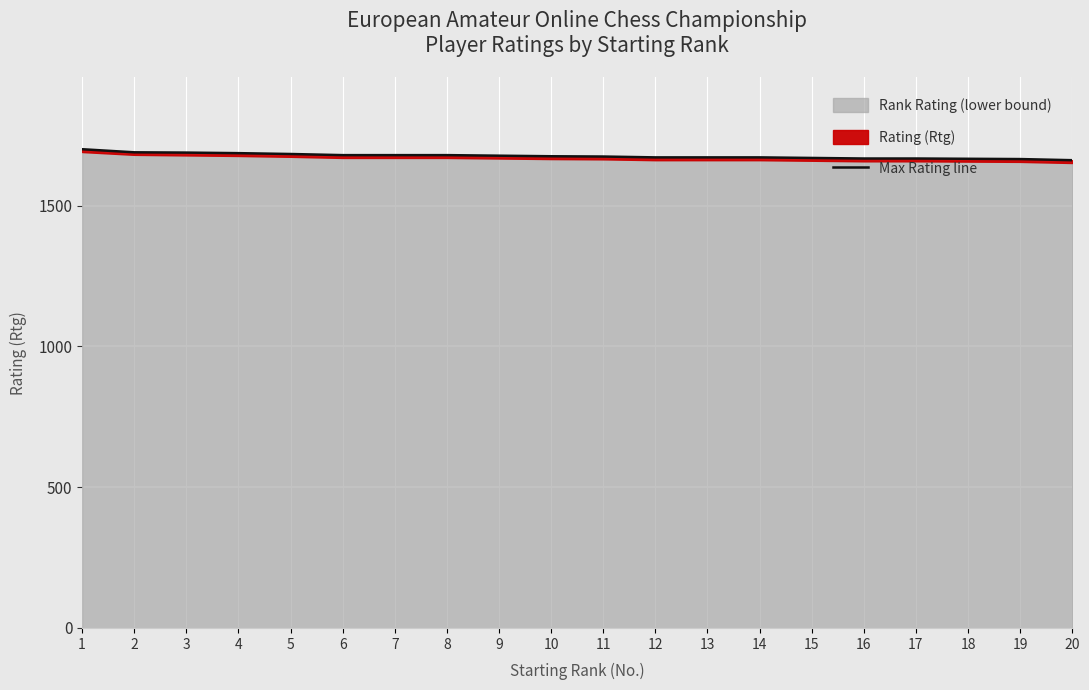

Between 17 and 15, which is larger?

15